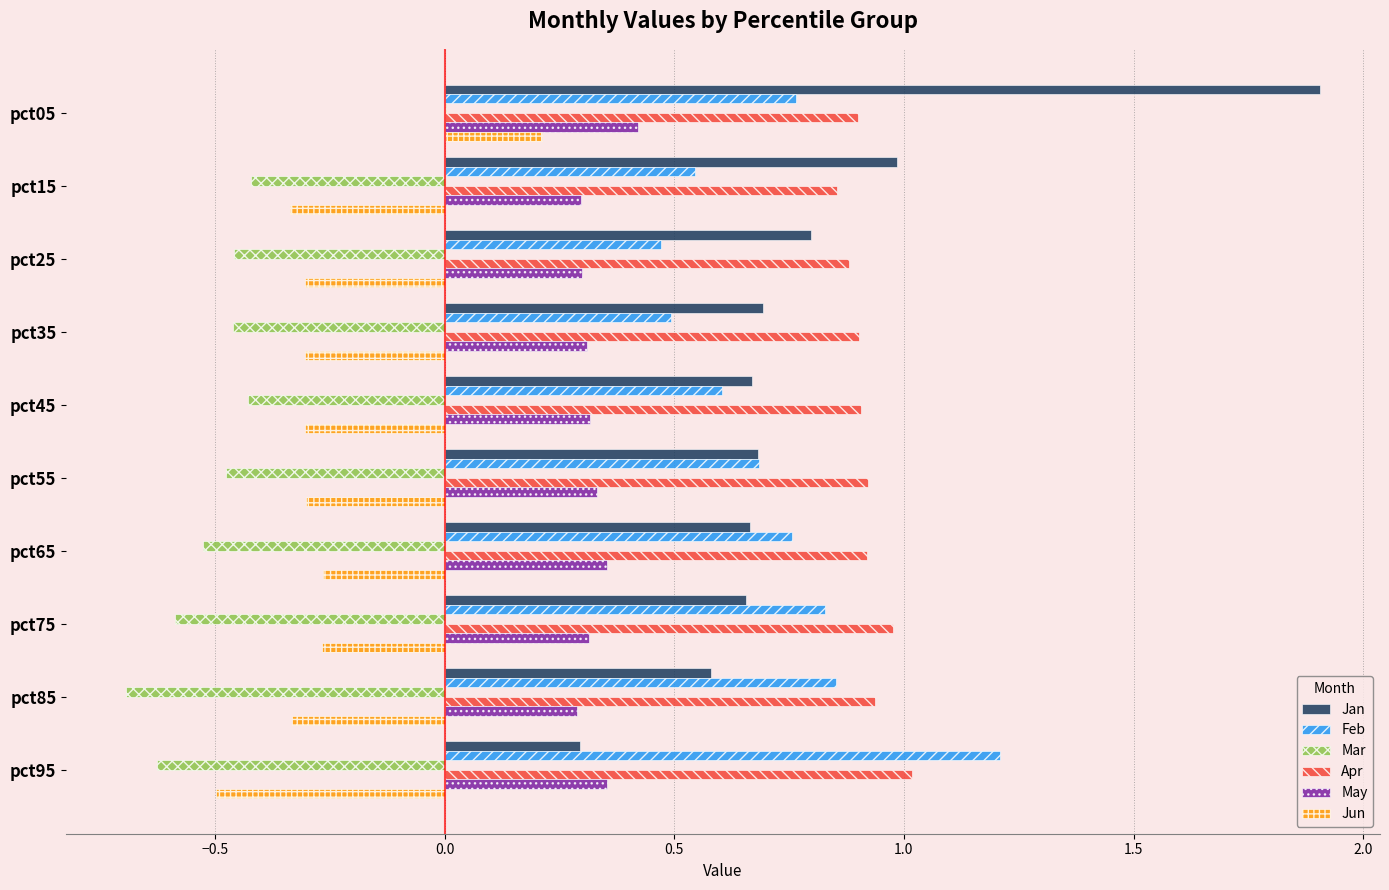

What is the greatest value displayed?

1.9